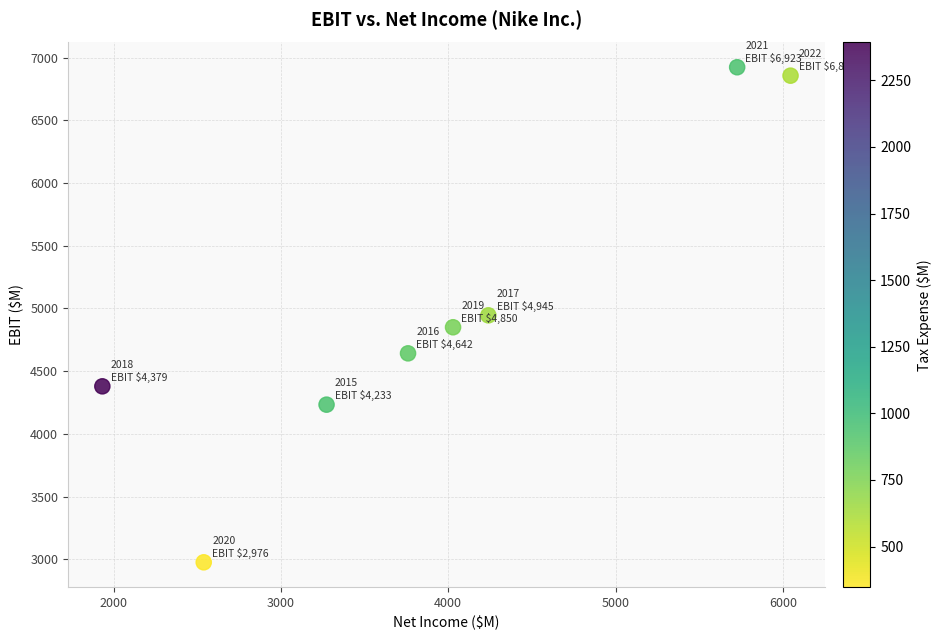

What is the average X value?

3943